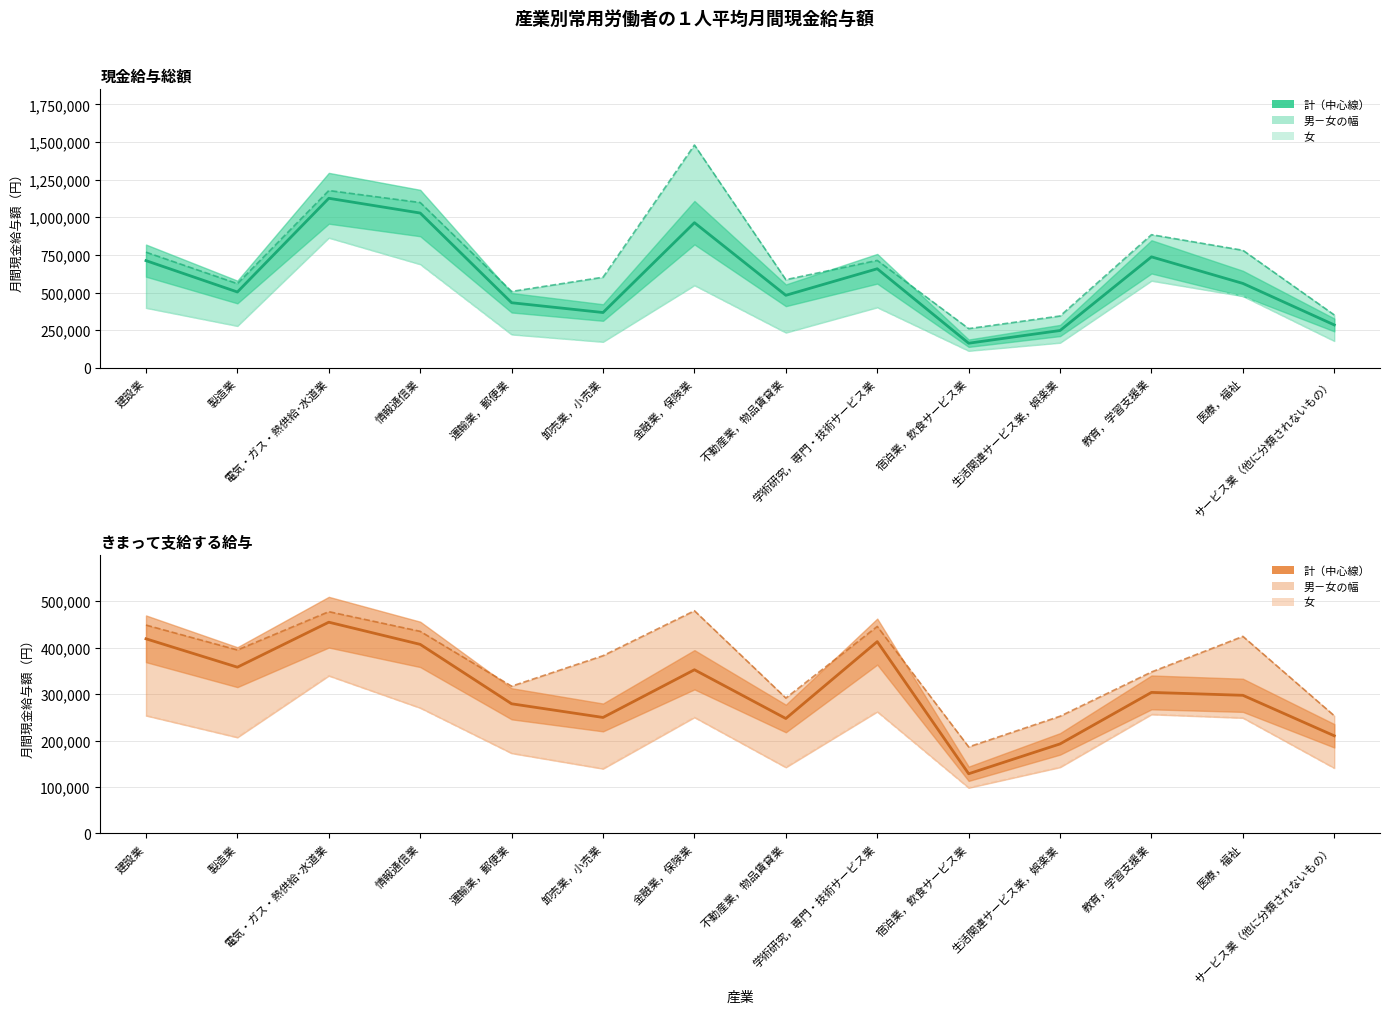

What is the spread (max minus min) of values at 卸売業，小売業?

462226